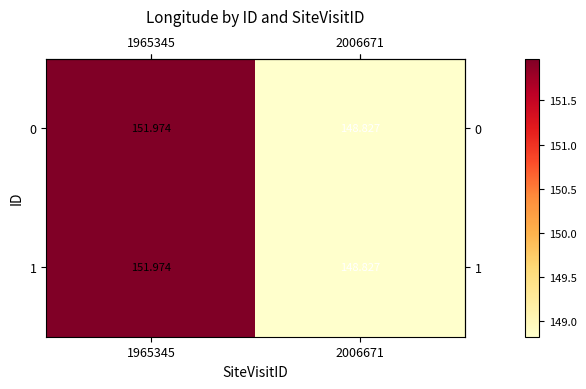

Is the value of 0 at 2006671 greater than the value of 1 at 1965345?

No